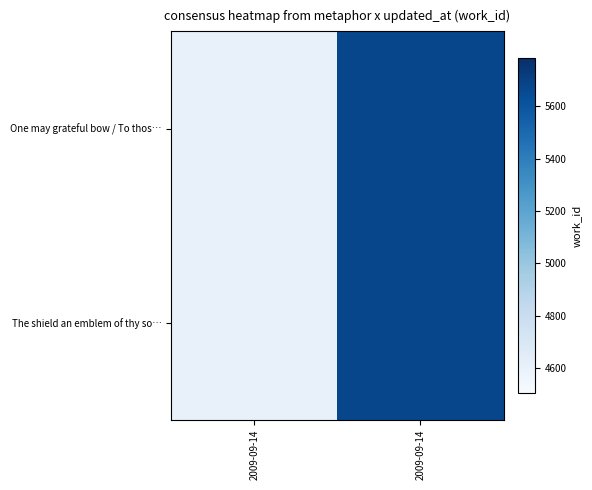

Between 2009-09-14 and 2009-09-14, which series saw the biggest shift?

One may grateful bow / To thos…